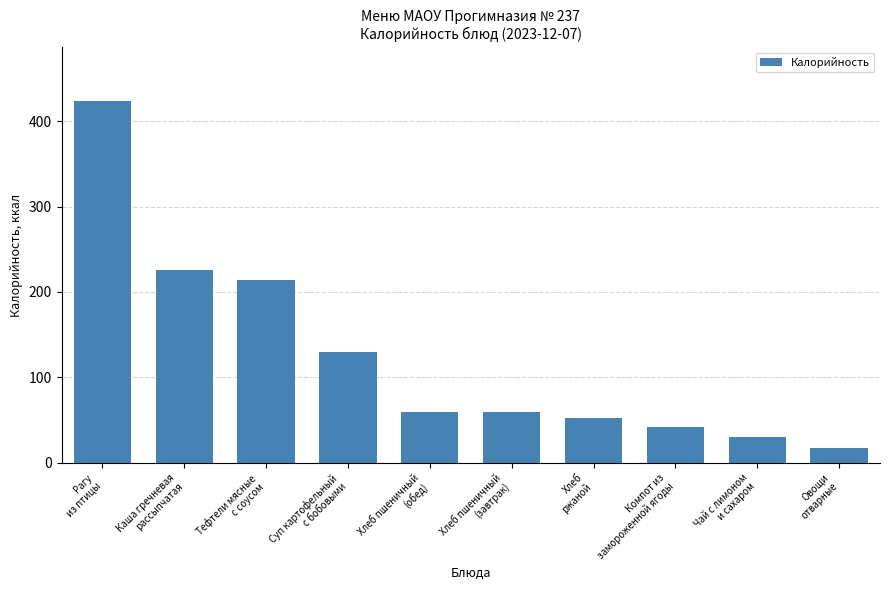

What is the average value?

125.3